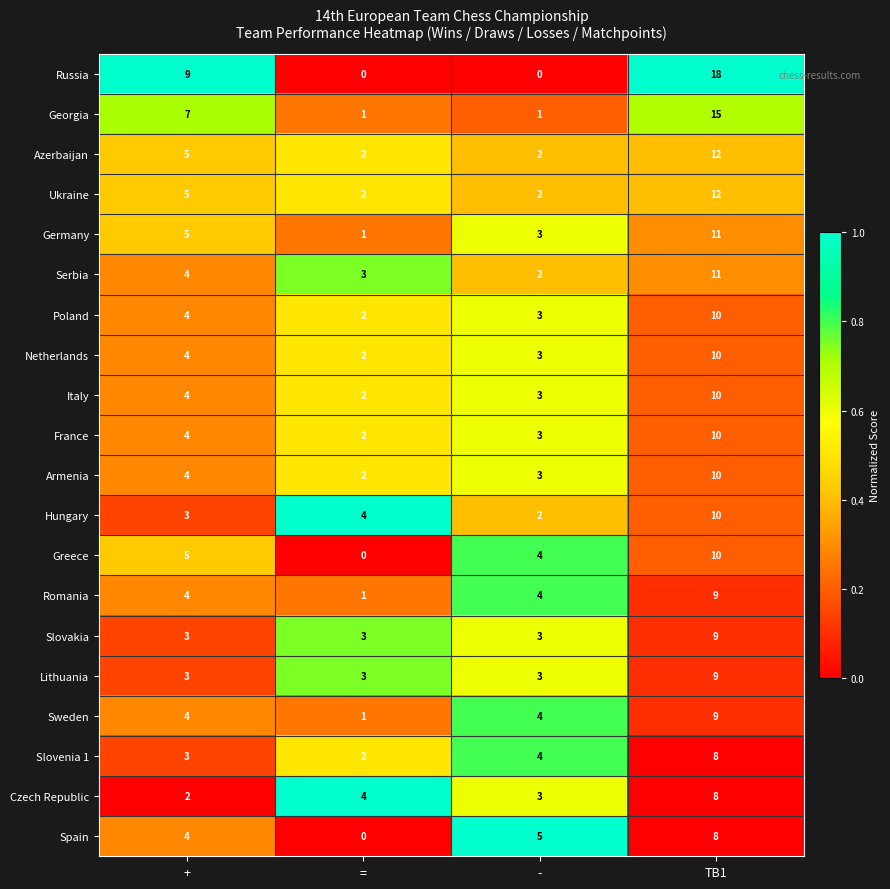

What is the sum of all Hungary values?

19